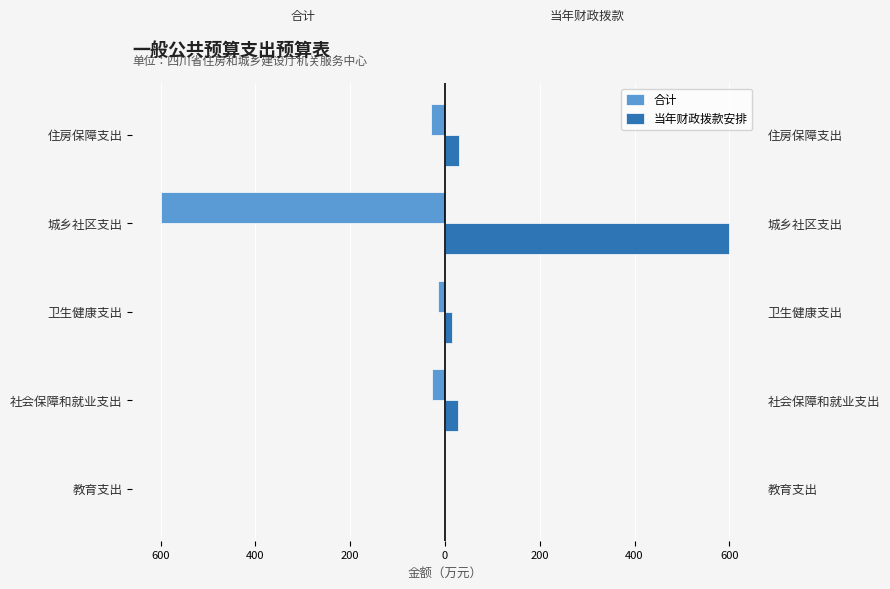

What is the difference between the maximum and minimum values in the 合计 series?

599.6